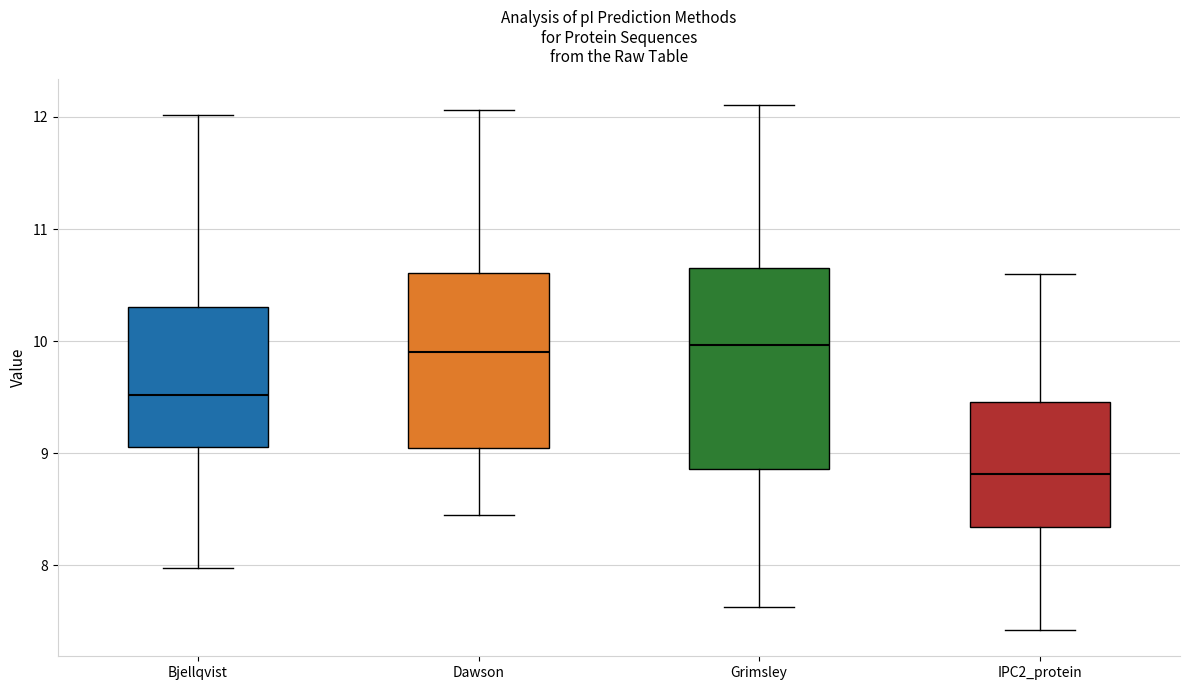

Where is the upper edge of the box for Grimsley on the y-axis? The values are not printed on the chart, so give them approximately, as read against the axis.

10.7